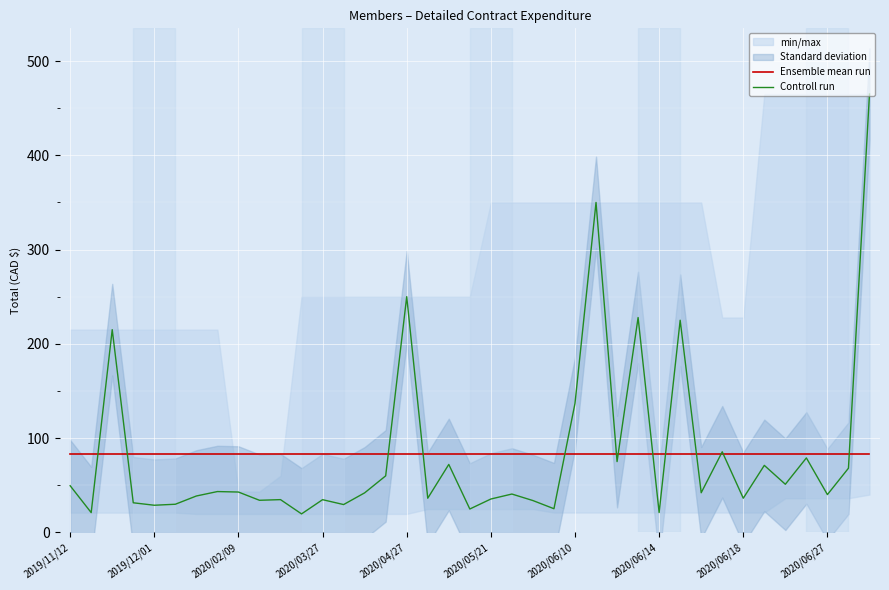

What is the lowest value of the Ensemble mean run series?

83.2